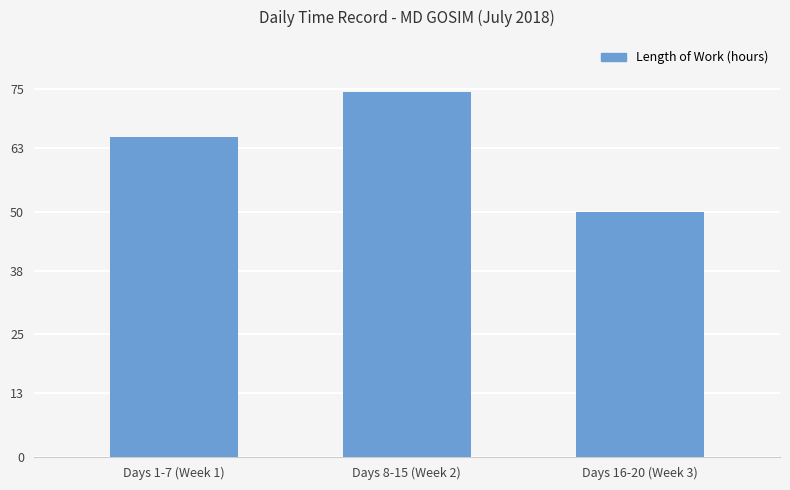

At which label is the value closest to 62?

Days 1-7 (Week 1)